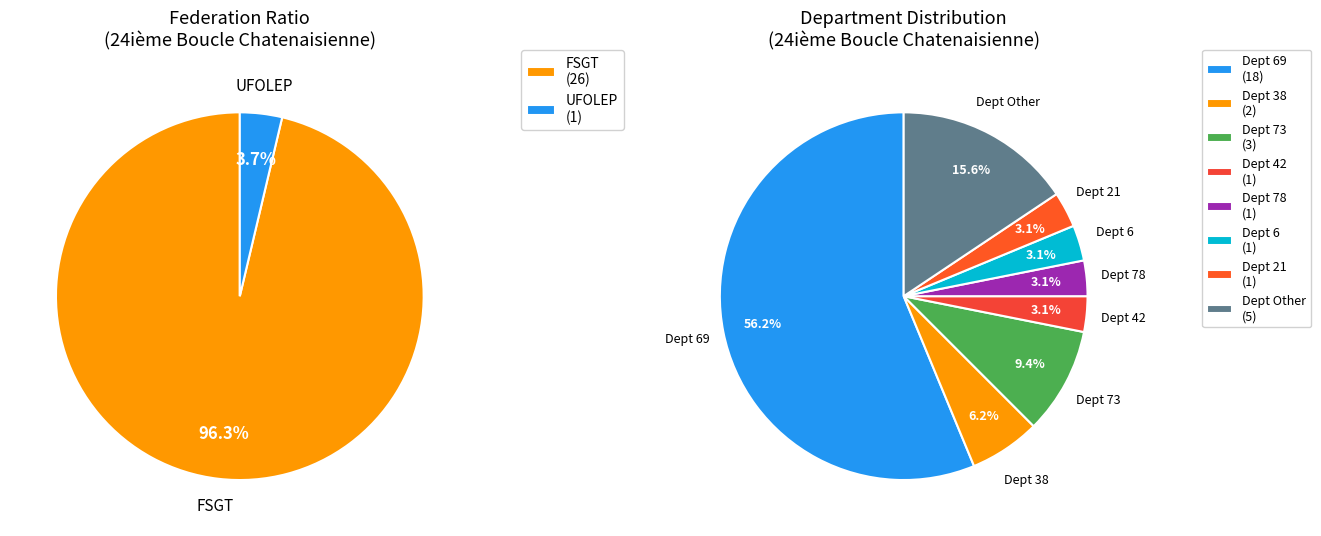

True or false: UFOLEP accounts for 4% of the total.

True